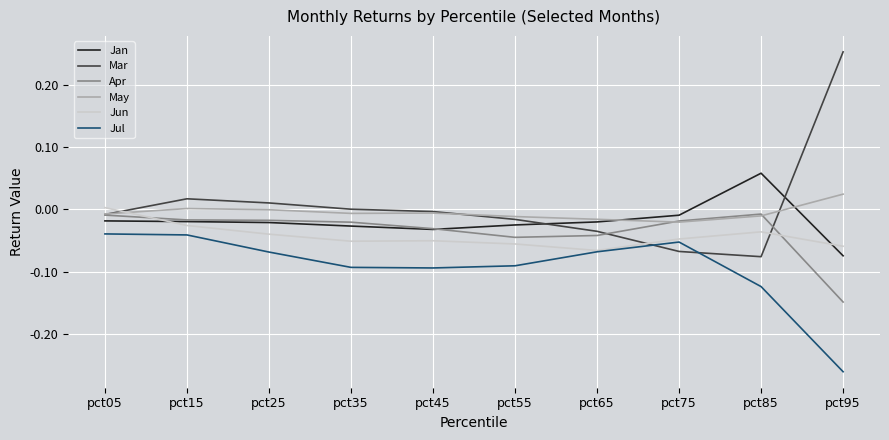

Is it true that May equals -0.0 at pct85?

True